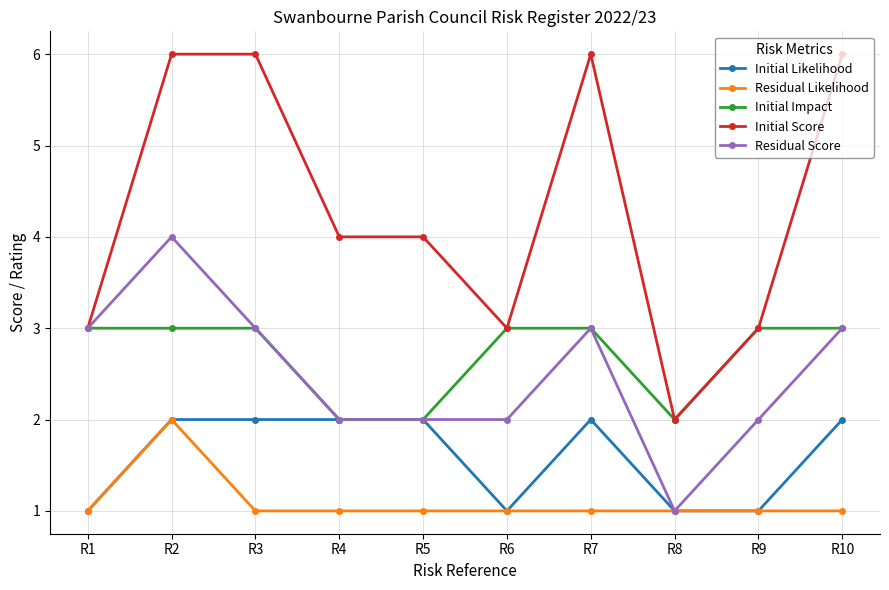

Reading right to left, list all the values displayed in this chart.

Initial Likelihood: 2	1	1	2	1	2	2	2	2	1
Residual Likelihood: 1	1	1	1	1	1	1	1	2	1
Initial Impact: 3	3	2	3	3	2	2	3	3	3
Initial Score: 6	3	2	6	3	4	4	6	6	3
Residual Score: 3	2	1	3	2	2	2	3	4	3